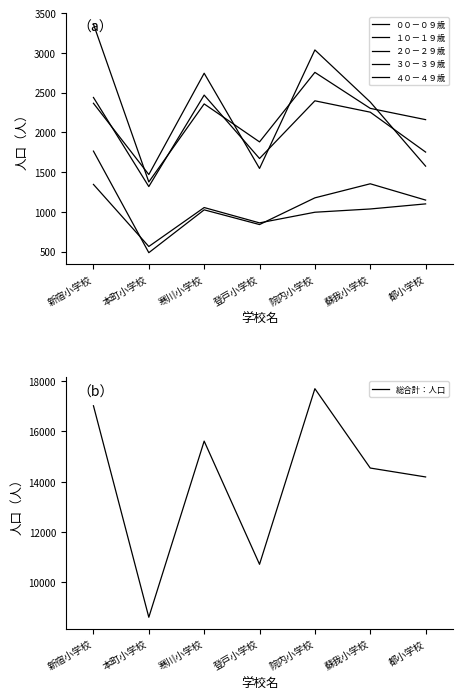

What is the sum of the 総合計：人口 values at 院内小学校 and 登戸小学校?

28418